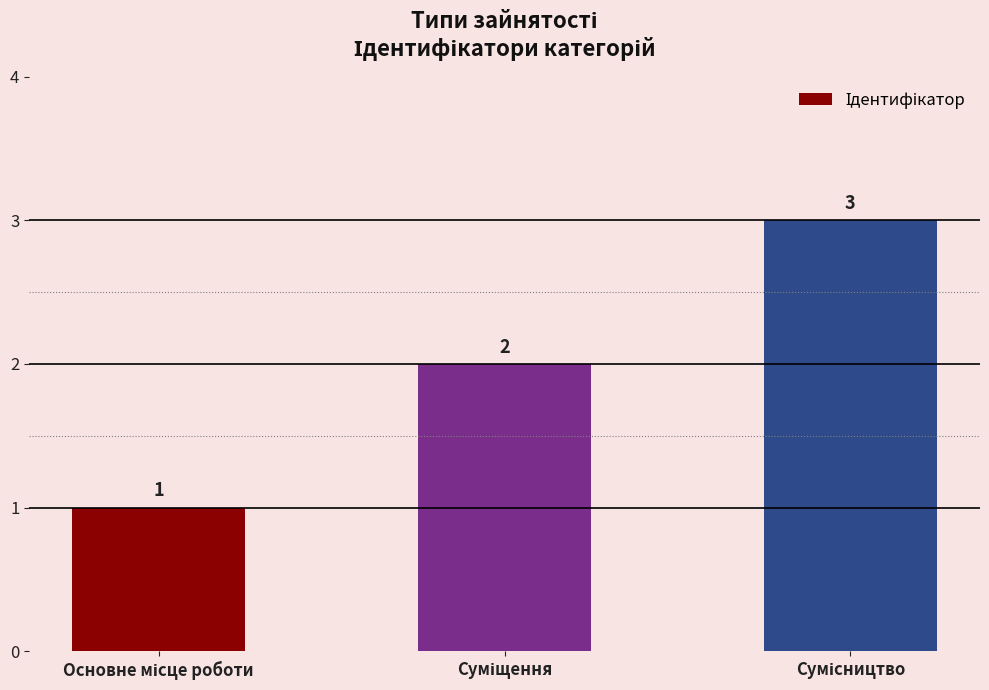

What is the maximum value shown in the chart?

3